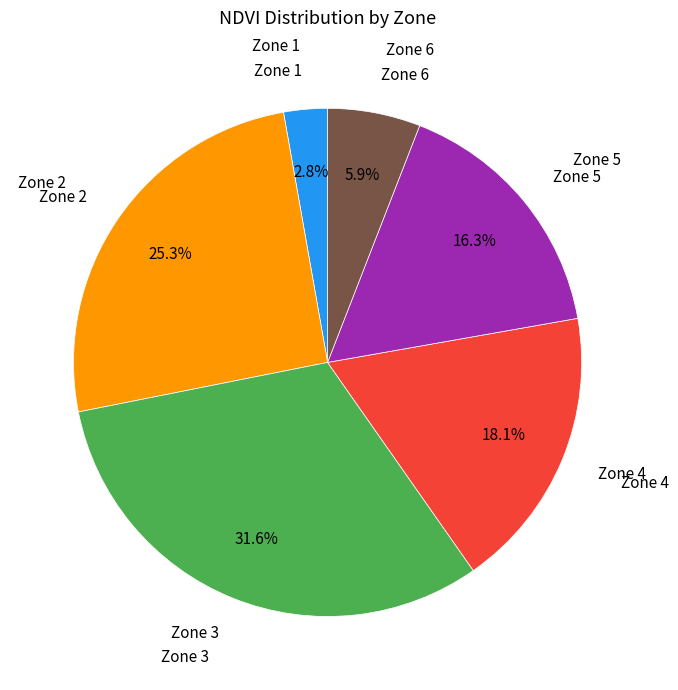

How many segments does this pie chart have?

6